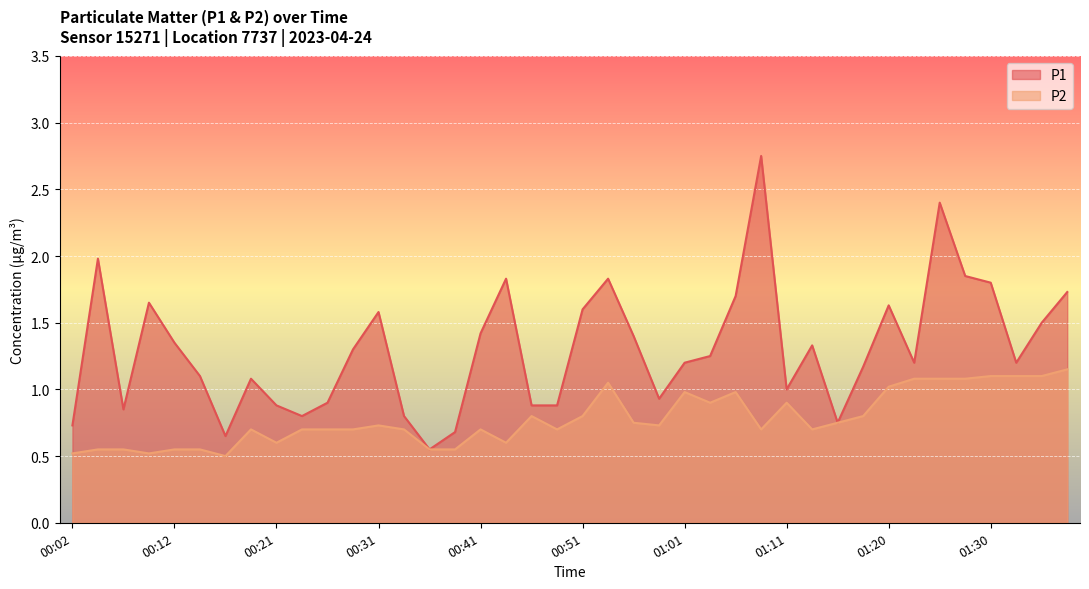

Reading left to right, what are all the values shown in this chart?

P1: 00:02=0.7	00:04=2.0	00:07=0.8	00:09=1.6	00:12=1.4	00:14=1.1	00:17=0.7	00:19=1.1	00:21=0.9	00:24=0.8	00:26=0.9	00:29=1.3	00:31=1.6	00:34=0.8	00:36=0.6	00:39=0.7	00:41=1.4	00:44=1.8	00:46=0.9	00:48=0.9	00:51=1.6	00:53=1.8	00:56=1.4	00:58=0.9	01:01=1.2	01:03=1.2	01:06=1.7	01:08=2.8	01:11=1.0	01:13=1.3	01:15=0.8	01:18=1.2	01:20=1.6	01:23=1.2	01:25=2.4	01:28=1.9	01:30=1.8	01:33=1.2	01:35=1.5	01:38=1.7
P2: 00:02=0.5	00:04=0.6	00:07=0.6	00:09=0.5	00:12=0.6	00:14=0.6	00:17=0.5	00:19=0.7	00:21=0.6	00:24=0.7	00:26=0.7	00:29=0.7	00:31=0.7	00:34=0.7	00:36=0.6	00:39=0.6	00:41=0.7	00:44=0.6	00:46=0.8	00:48=0.7	00:51=0.8	00:53=1.1	00:56=0.8	00:58=0.7	01:01=1.0	01:03=0.9	01:06=1.0	01:08=0.7	01:11=0.9	01:13=0.7	01:15=0.8	01:18=0.8	01:20=1.0	01:23=1.1	01:25=1.1	01:28=1.1	01:30=1.1	01:33=1.1	01:35=1.1	01:38=1.1